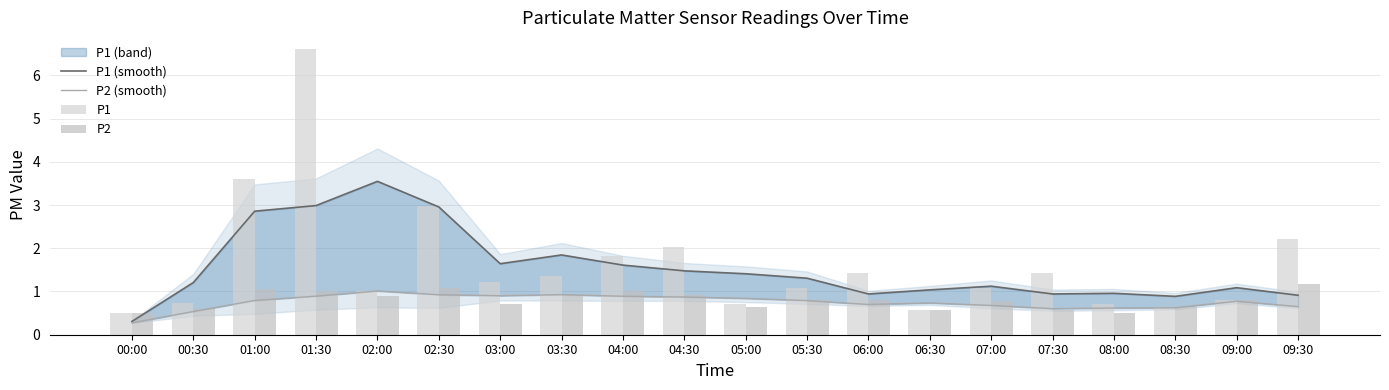

The P2 series shows 0.4 at 03:30. True or false?

False